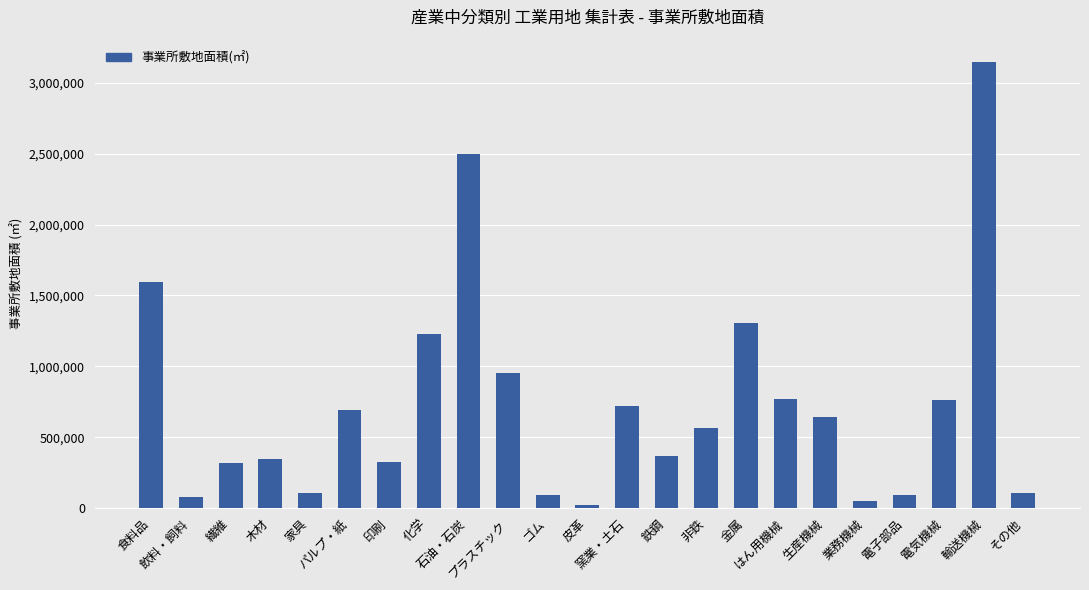

What is the change in value from 窯業・土石 to 輸送機械?

+2424093